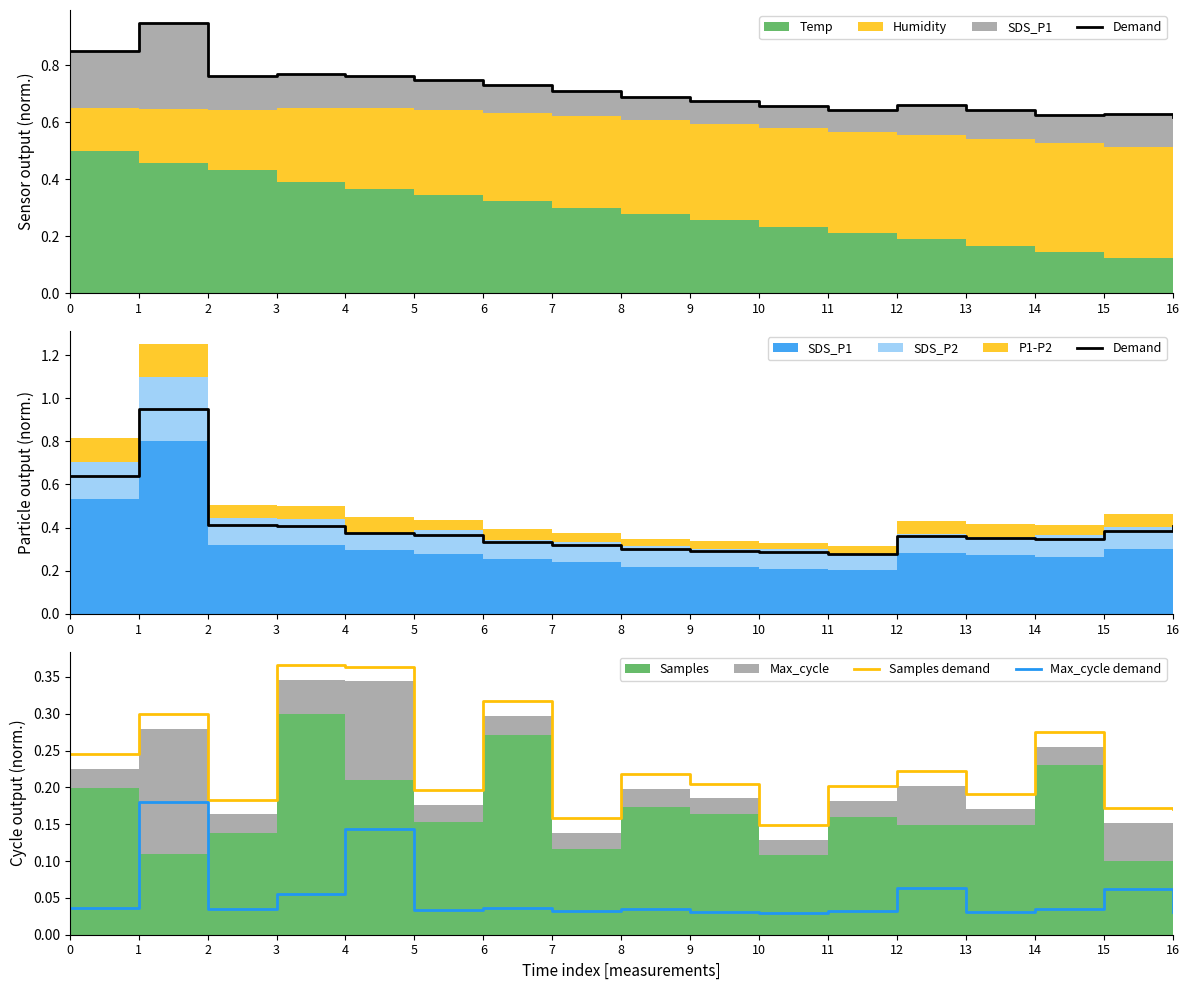

Is the value of Max_cycle demand at 3 greater than the value of Samples demand at 1?

No